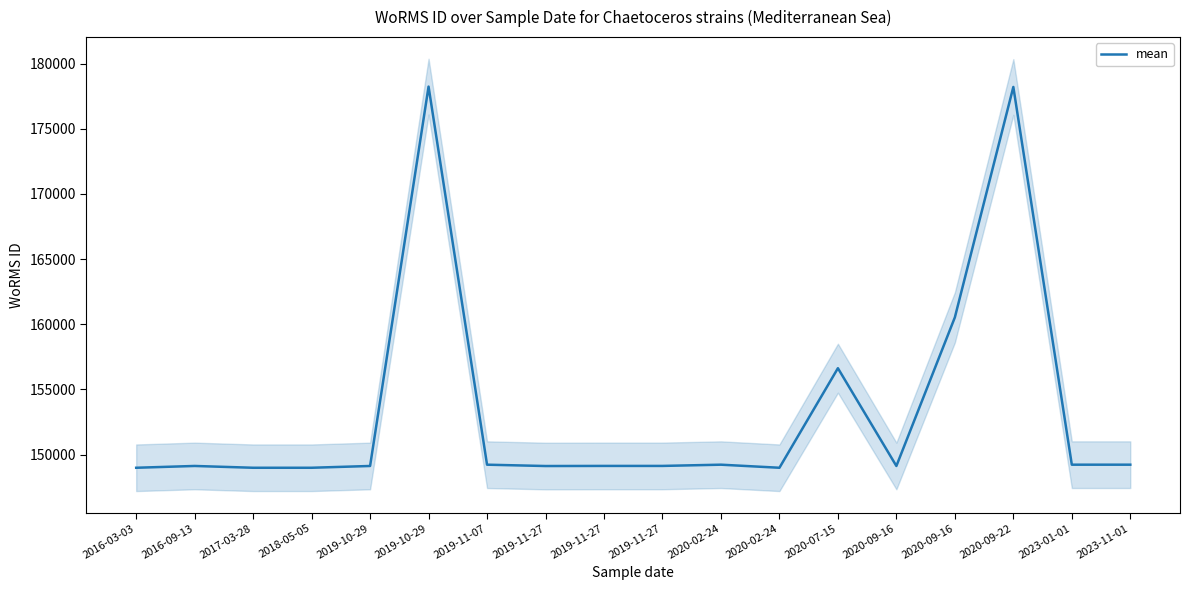

List the labels in order of value, largest first.

2019-10-29, 2020-09-22, 2020-09-16, 2020-07-15, 2019-11-07, 2020-02-24, 2023-01-01, 2023-11-01, 2019-11-27, 2019-11-27, 2016-09-13, 2019-10-29, 2020-09-16, 2019-11-27, 2016-03-03, 2017-03-28, 2018-05-05, 2020-02-24